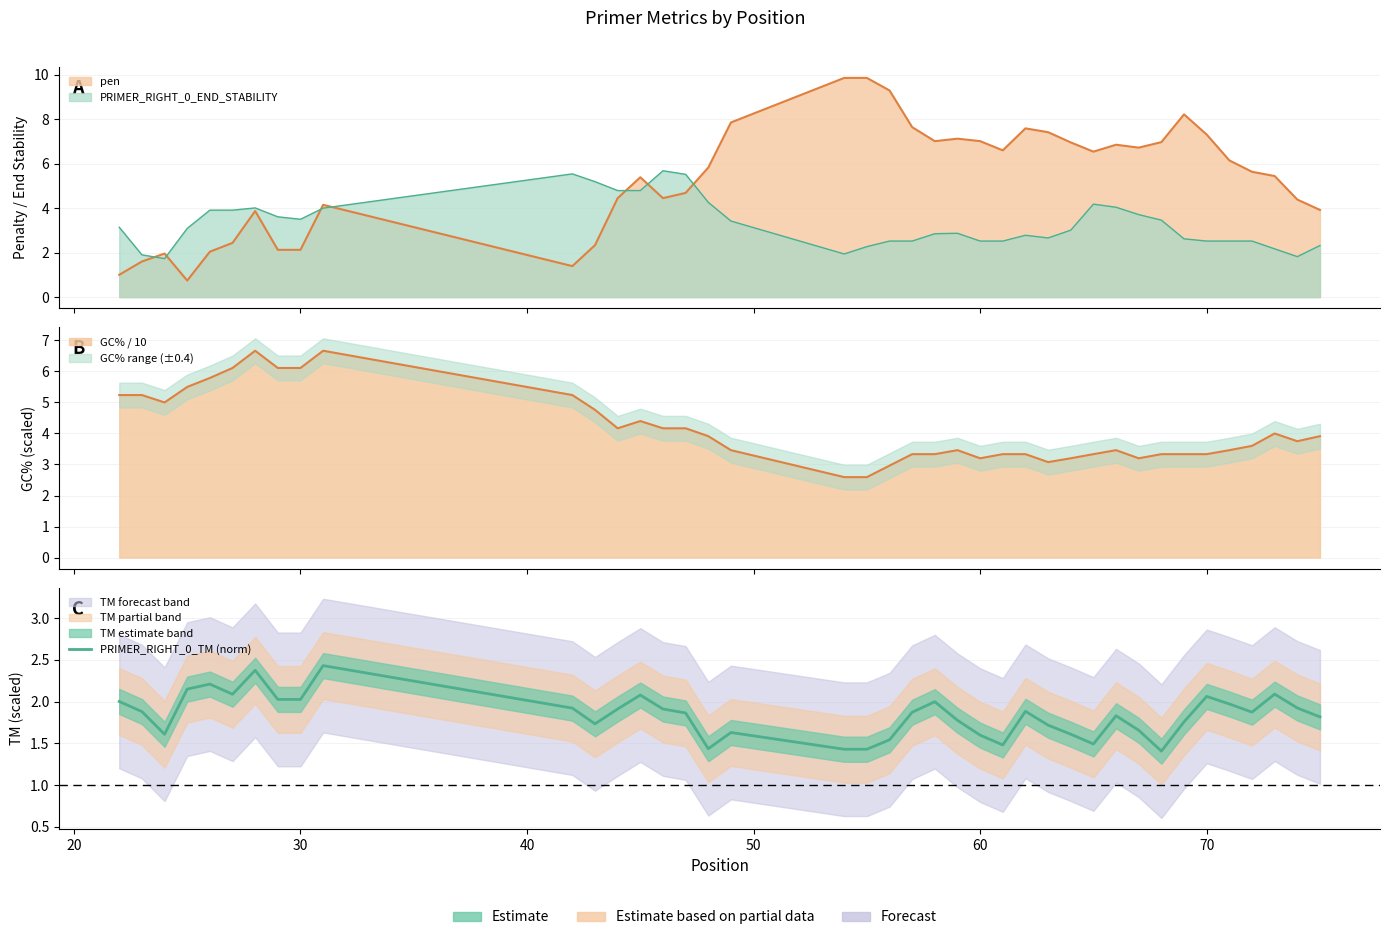

What is the value of the 16th point from the left?

1.9